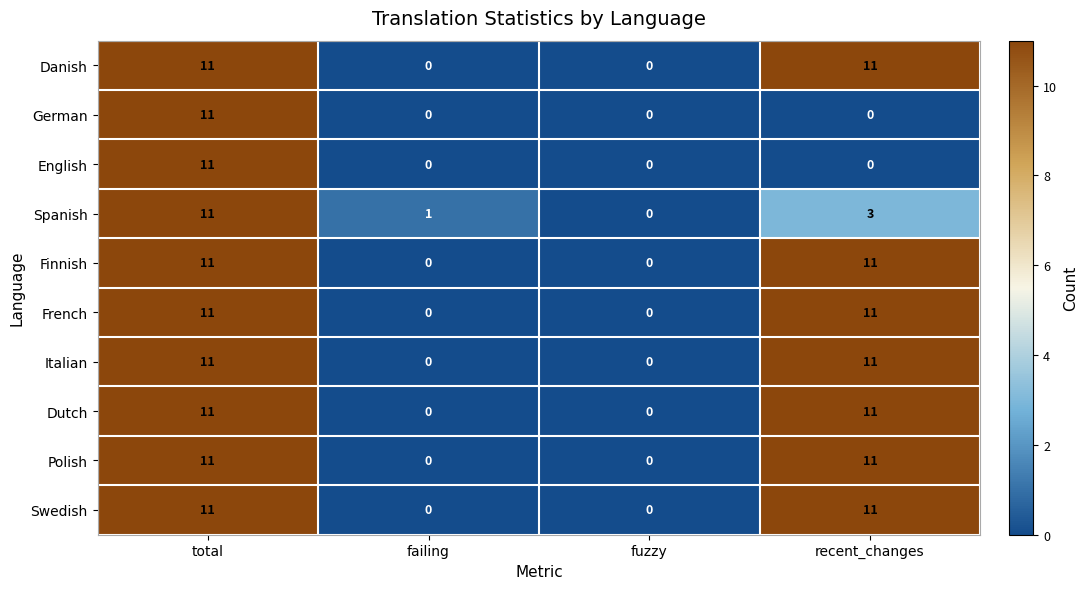

At which category is the sum across all series the highest?

total